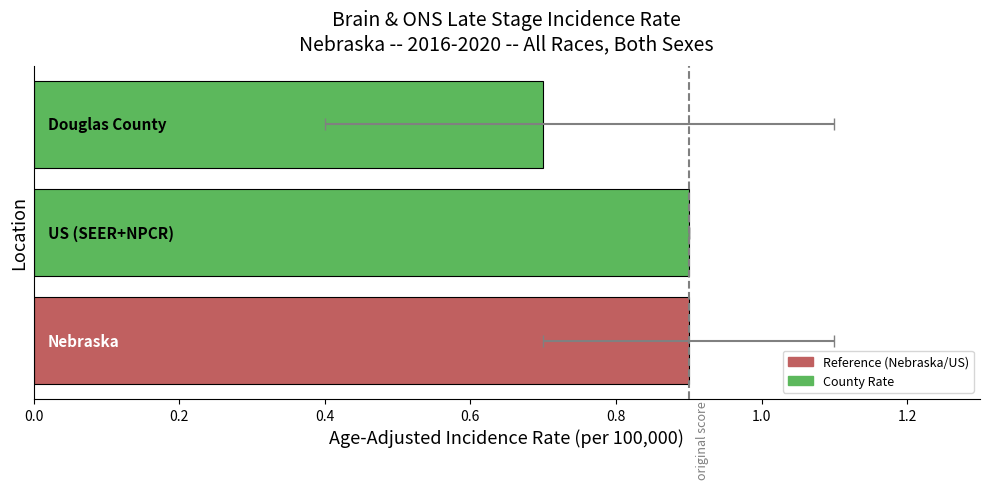

Reading left to right, list all the values displayed in this chart.

0.0=0.9	0.2=0.9	0.4=0.7